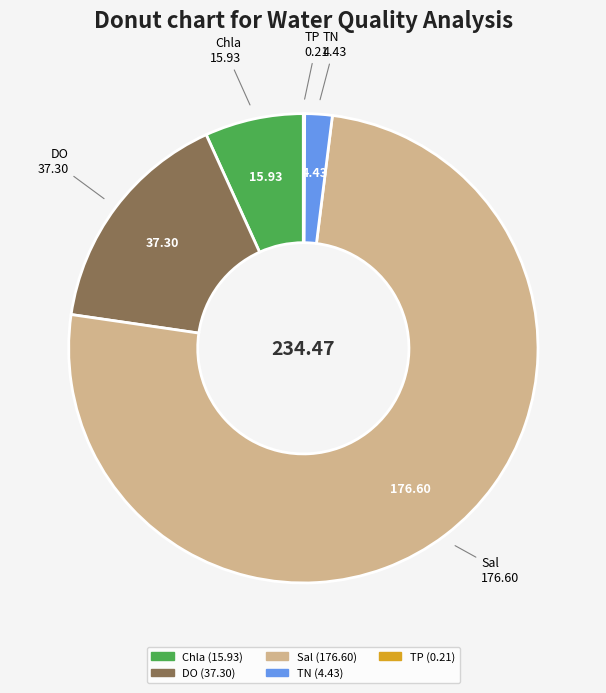

Does any single category account for the majority?

Yes